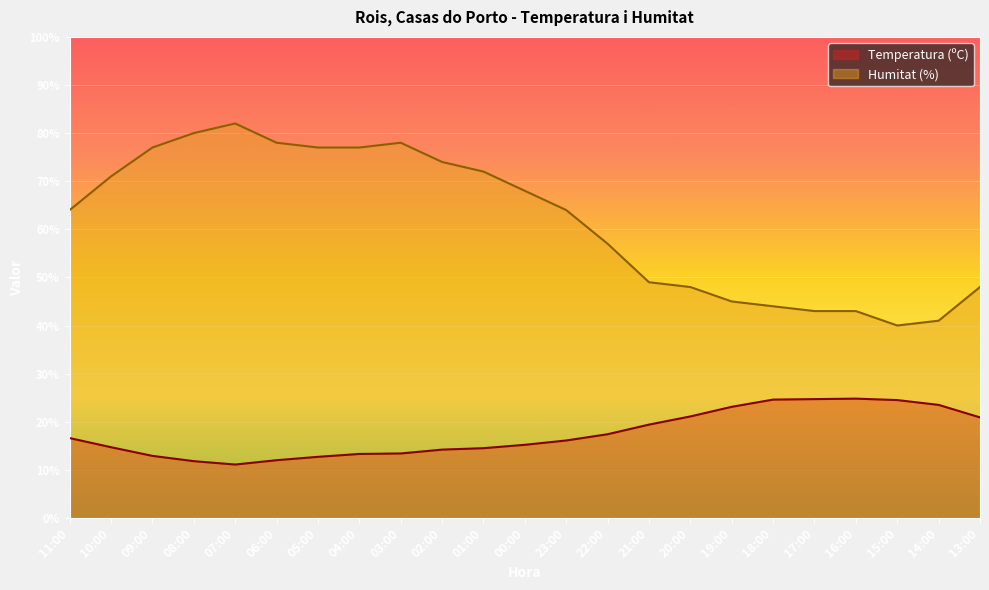

Is it true that Temperatura (ºC) equals 18.7 at 05:00?

False